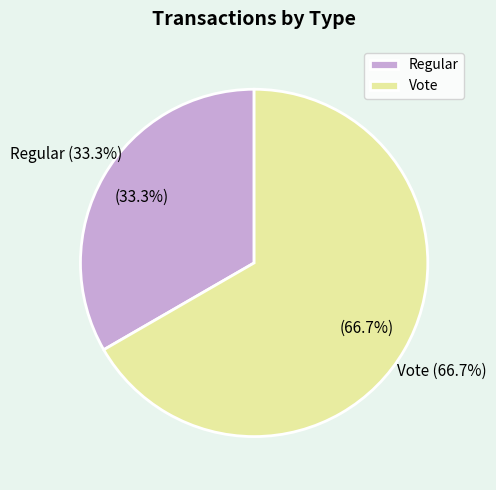

How many slices are in this pie chart?

2